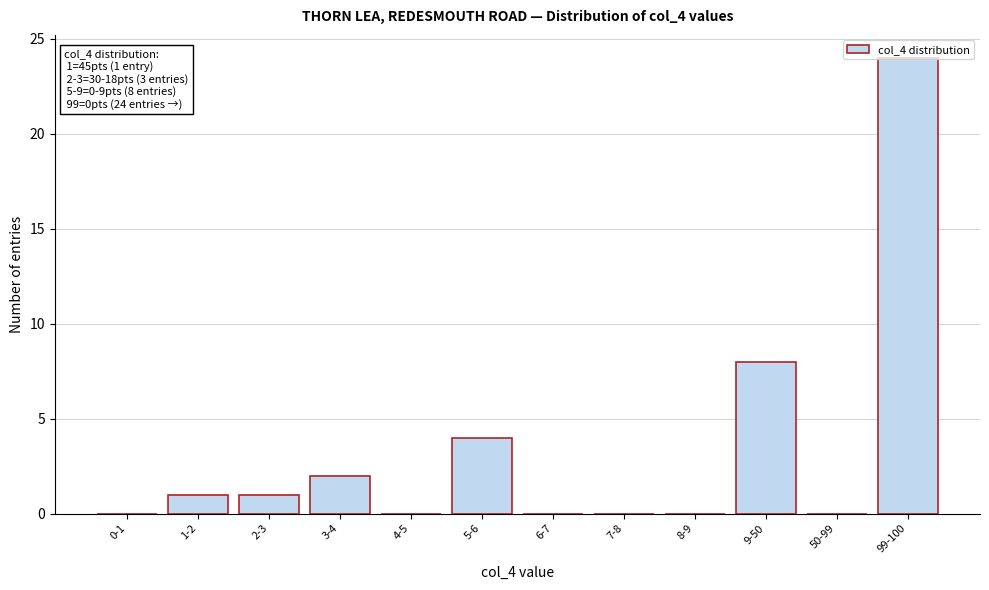

The chart shows a value of 2 at 2-3. True or false?

False